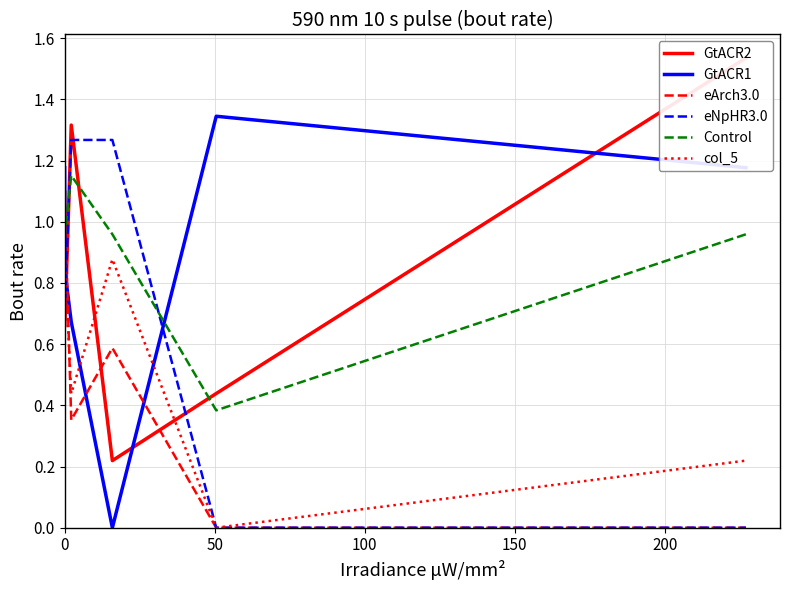

What is the greatest value displayed?

1.5